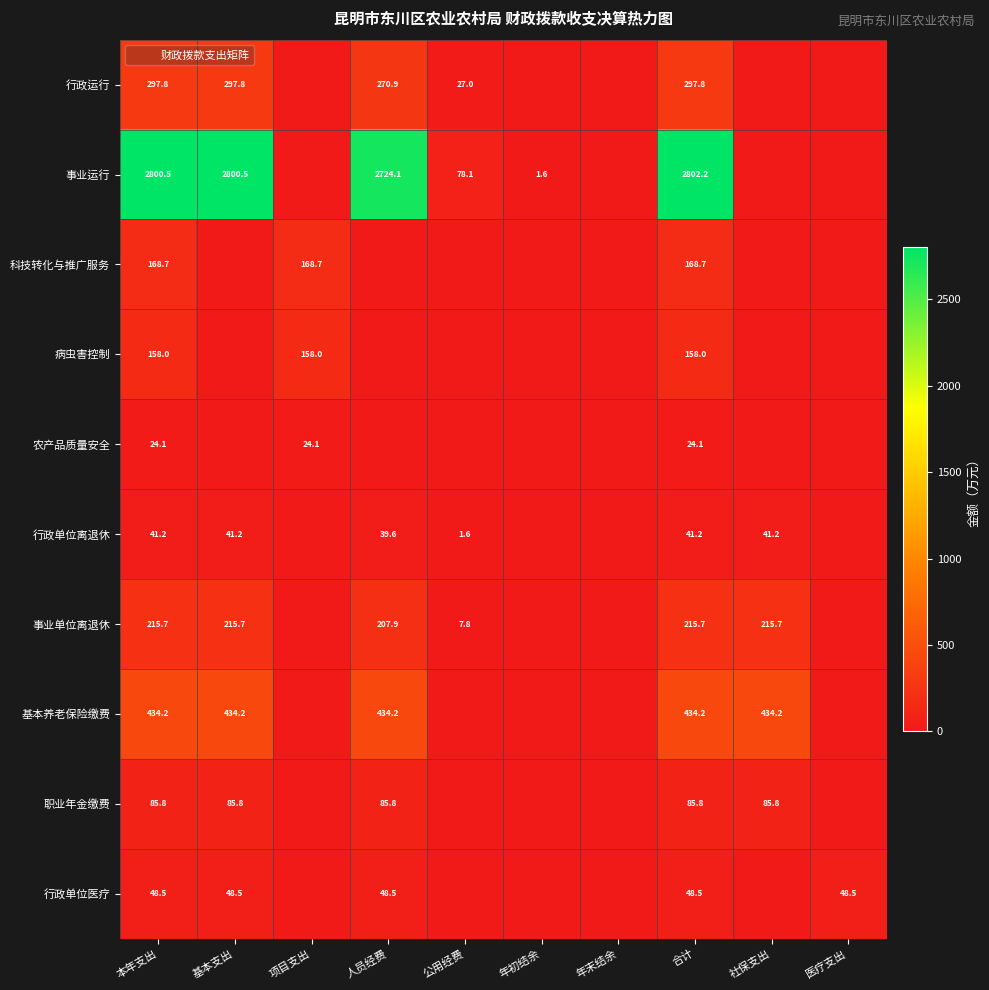

How many distinct data groups are displayed?

10